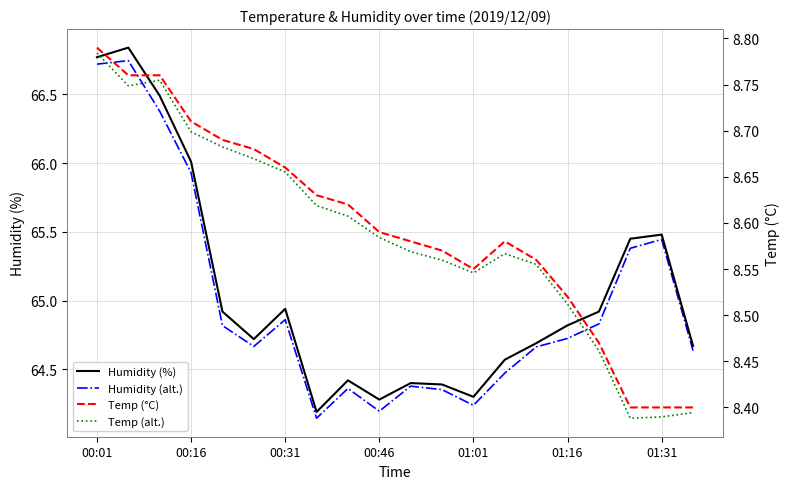

What is the total value across all series at 18?

147.7